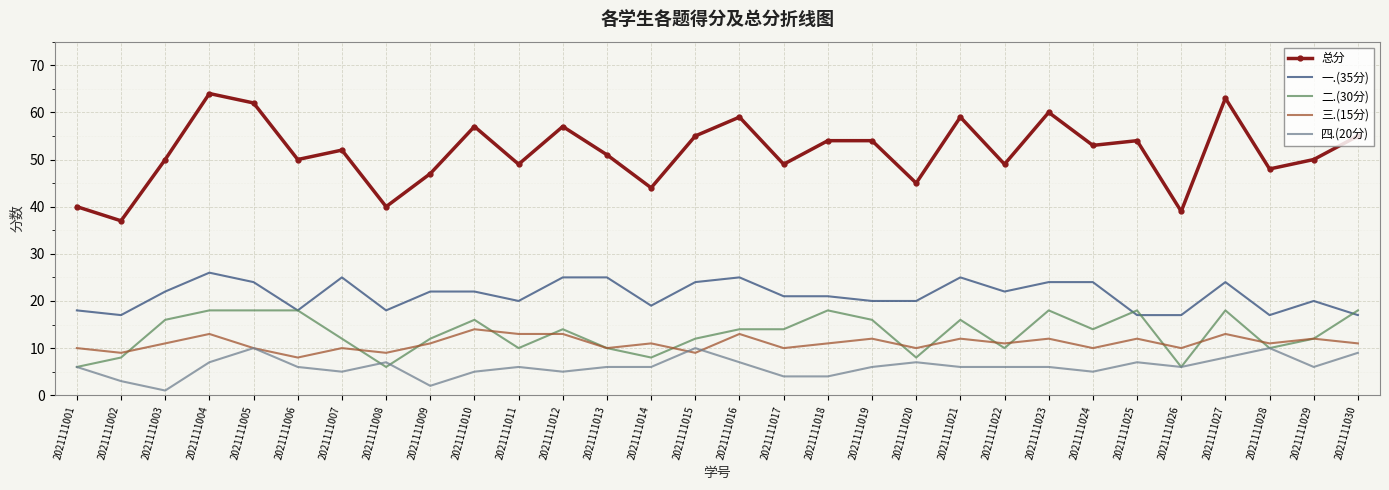

True or false: 总分 and 二.(30分) intersect in this chart.

False